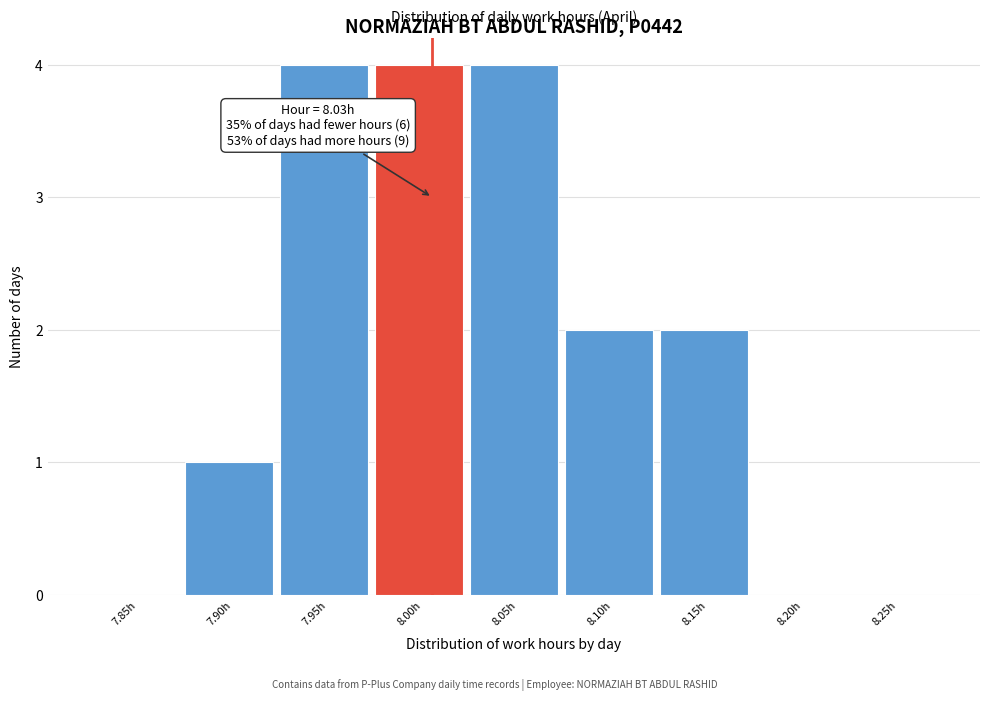

Reading left to right, extract all data points from this chart.

7.85h=0	7.90h=1	7.95h=4	8.00h=4	8.05h=4	8.10h=2	8.15h=2	8.20h=0	8.25h=0